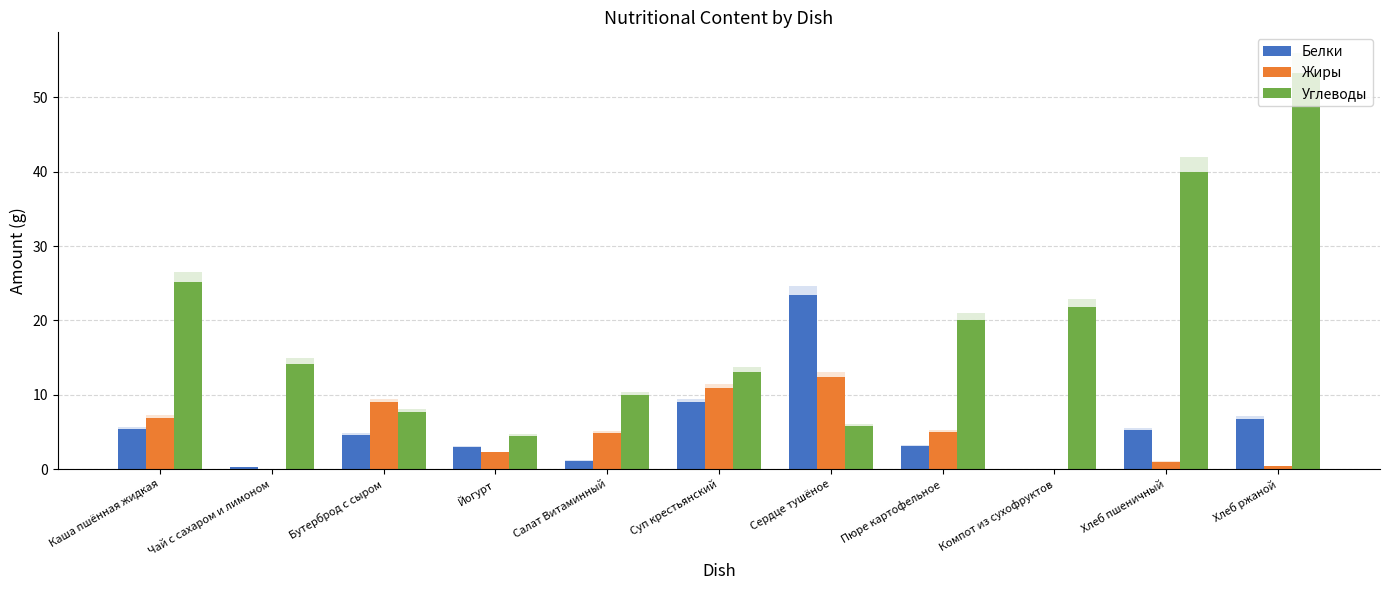

What is the value of the Жиры bar at the 4th from the left?

2.2